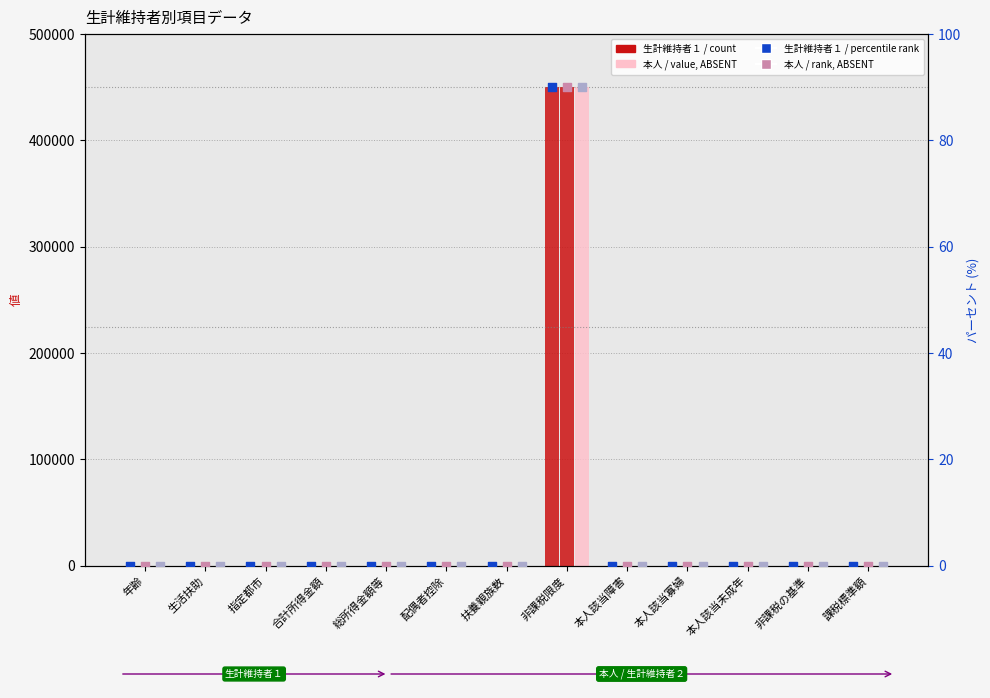

Which series has the largest Y range (max minus min)?

生計維持者１